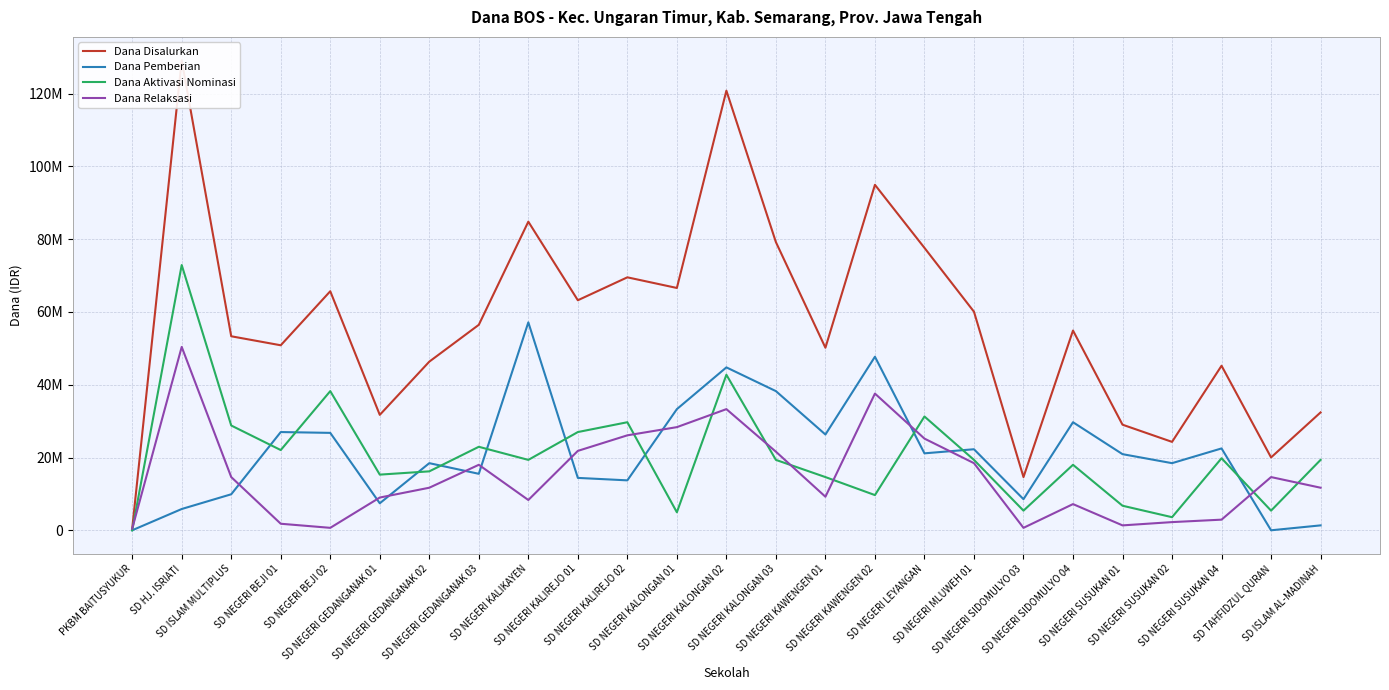

Reading right to left, what are all the values shown in this chart?

Dana Disalurkan: SD ISLAM AL-MADINAH=32400000	SD TAHFIDZUL QURAN=20025000	SD NEGERI SUSUKAN 04=45225000	SD NEGERI SUSUKAN 02=24300000	SD NEGERI SUSUKAN 01=29025000	SD NEGERI SIDOMULYO 04=54900000	SD NEGERI SIDOMULYO 03=14625000	SD NEGERI MLUWEH 01=60075000	SD NEGERI LEYANGAN=77625000	SD NEGERI KAWENGEN 02=94950000	SD NEGERI KAWENGEN 01=50175000	SD NEGERI KALONGAN 03=79200000	SD NEGERI KALONGAN 02=120825000	SD NEGERI KALONGAN 01=66600000	SD NEGERI KALIREJO 02=69525000	SD NEGERI KALIREJO 01=63225000	SD NEGERI KALIKAYEN=84825000	SD NEGERI GEDANGANAK 03=56475000	SD NEGERI GEDANGANAK 02=46350000	SD NEGERI GEDANGANAK 01=31725000	SD NEGERI BEJI 02=65700000	SD NEGERI BEJI 01=50850000	SD ISLAM MULTIPLUS=53325000	SD HJ. ISRIATI=129150000	PKBM BAITUSYUKUR=450000
Dana Pemberian: SD ISLAM AL-MADINAH=1350000	SD TAHFIDZUL QURAN=0	SD NEGERI SUSUKAN 04=22500000	SD NEGERI SUSUKAN 02=18450000	SD NEGERI SUSUKAN 01=20925000	SD NEGERI SIDOMULYO 04=29700000	SD NEGERI SIDOMULYO 03=8550000	SD NEGERI MLUWEH 01=22275000	SD NEGERI LEYANGAN=21150000	SD NEGERI KAWENGEN 02=47700000	SD NEGERI KAWENGEN 01=26325000	SD NEGERI KALONGAN 03=38250000	SD NEGERI KALONGAN 02=44775000	SD NEGERI KALONGAN 01=33300000	SD NEGERI KALIREJO 02=13725000	SD NEGERI KALIREJO 01=14400000	SD NEGERI KALIKAYEN=57150000	SD NEGERI GEDANGANAK 03=15525000	SD NEGERI GEDANGANAK 02=18450000	SD NEGERI GEDANGANAK 01=7425000	SD NEGERI BEJI 02=26775000	SD NEGERI BEJI 01=27000000	SD ISLAM MULTIPLUS=9900000	SD HJ. ISRIATI=5850000	PKBM BAITUSYUKUR=0
Dana Aktivasi Nominasi: SD ISLAM AL-MADINAH=19350000	SD TAHFIDZUL QURAN=5400000	SD NEGERI SUSUKAN 04=19800000	SD NEGERI SUSUKAN 02=3600000	SD NEGERI SUSUKAN 01=6750000	SD NEGERI SIDOMULYO 04=18000000	SD NEGERI SIDOMULYO 03=5400000	SD NEGERI MLUWEH 01=19350000	SD NEGERI LEYANGAN=31275000	SD NEGERI KAWENGEN 02=9675000	SD NEGERI KAWENGEN 01=14625000	SD NEGERI KALONGAN 03=19350000	SD NEGERI KALONGAN 02=42750000	SD NEGERI KALONGAN 01=4950000	SD NEGERI KALIREJO 02=29700000	SD NEGERI KALIREJO 01=27000000	SD NEGERI KALIKAYEN=19350000	SD NEGERI GEDANGANAK 03=22950000	SD NEGERI GEDANGANAK 02=16200000	SD NEGERI GEDANGANAK 01=15300000	SD NEGERI BEJI 02=38250000	SD NEGERI BEJI 01=22050000	SD ISLAM MULTIPLUS=28800000	SD HJ. ISRIATI=72900000	PKBM BAITUSYUKUR=0
Dana Relaksasi: SD ISLAM AL-MADINAH=11700000	SD TAHFIDZUL QURAN=14625000	SD NEGERI SUSUKAN 04=2925000	SD NEGERI SUSUKAN 02=2250000	SD NEGERI SUSUKAN 01=1350000	SD NEGERI SIDOMULYO 04=7200000	SD NEGERI SIDOMULYO 03=675000	SD NEGERI MLUWEH 01=18450000	SD NEGERI LEYANGAN=25200000	SD NEGERI KAWENGEN 02=37575000	SD NEGERI KAWENGEN 01=9225000	SD NEGERI KALONGAN 03=21600000	SD NEGERI KALONGAN 02=33300000	SD NEGERI KALONGAN 01=28350000	SD NEGERI KALIREJO 02=26100000	SD NEGERI KALIREJO 01=21825000	SD NEGERI KALIKAYEN=8325000	SD NEGERI GEDANGANAK 03=18000000	SD NEGERI GEDANGANAK 02=11700000	SD NEGERI GEDANGANAK 01=9000000	SD NEGERI BEJI 02=675000	SD NEGERI BEJI 01=1800000	SD ISLAM MULTIPLUS=14625000	SD HJ. ISRIATI=50400000	PKBM BAITUSYUKUR=450000